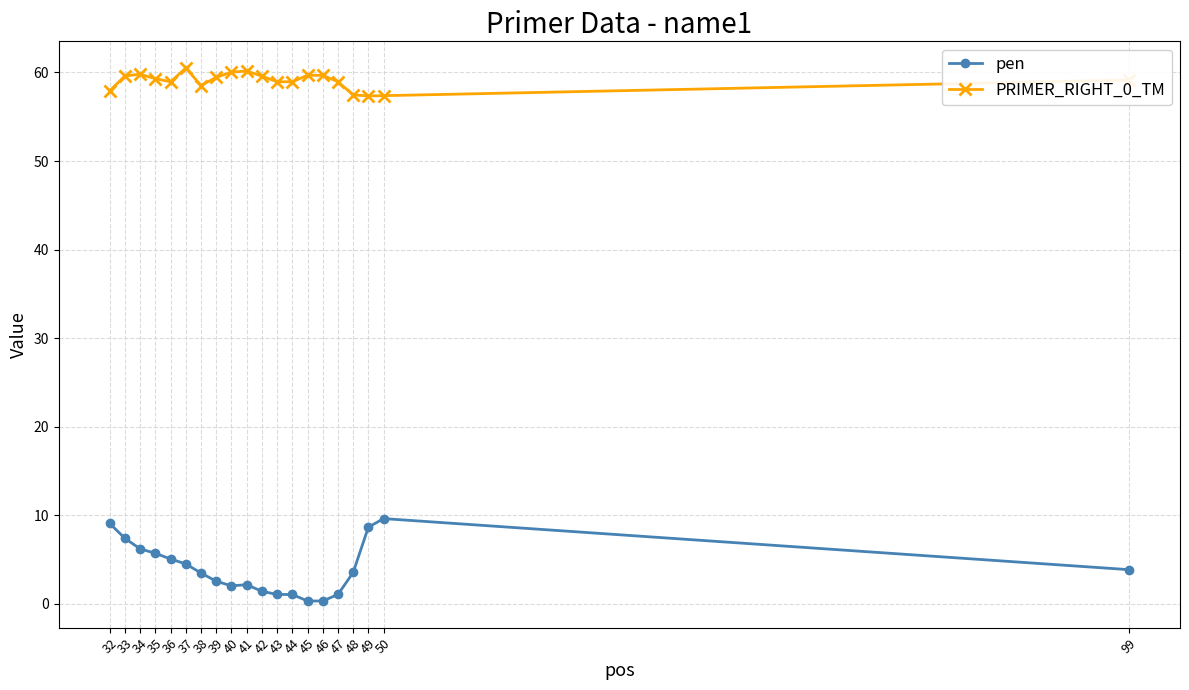

The value of pen at 48 is 3.5. True or false?

True